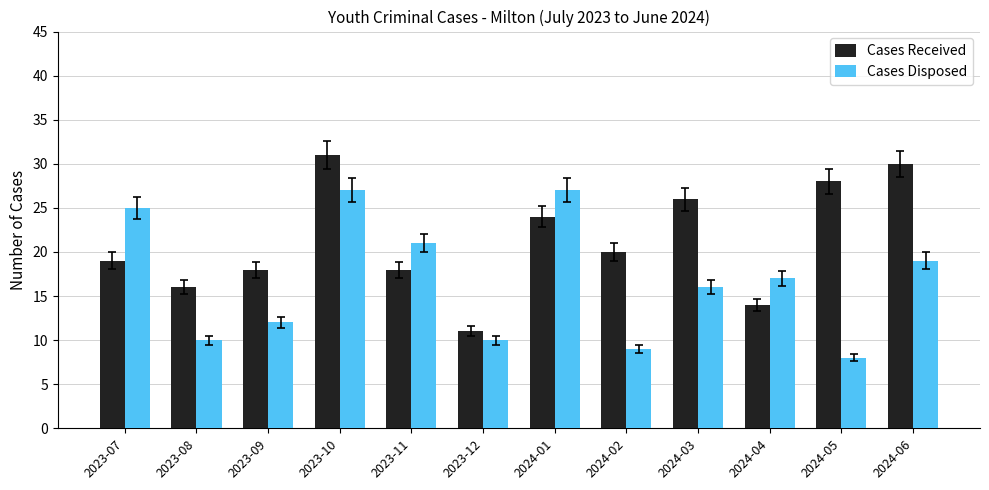

At which label does Cases Received reach its peak?

2023-10